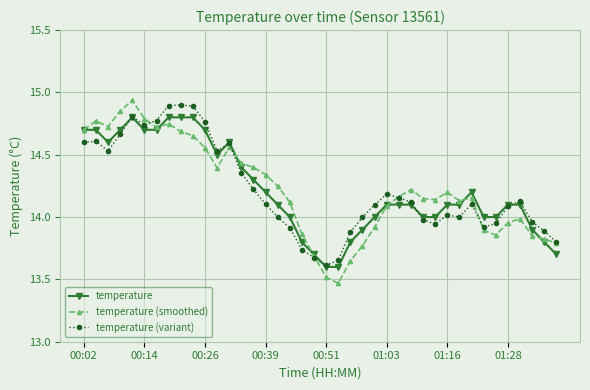

What is the value of the temperature point at the 22nd from the left?

13.6